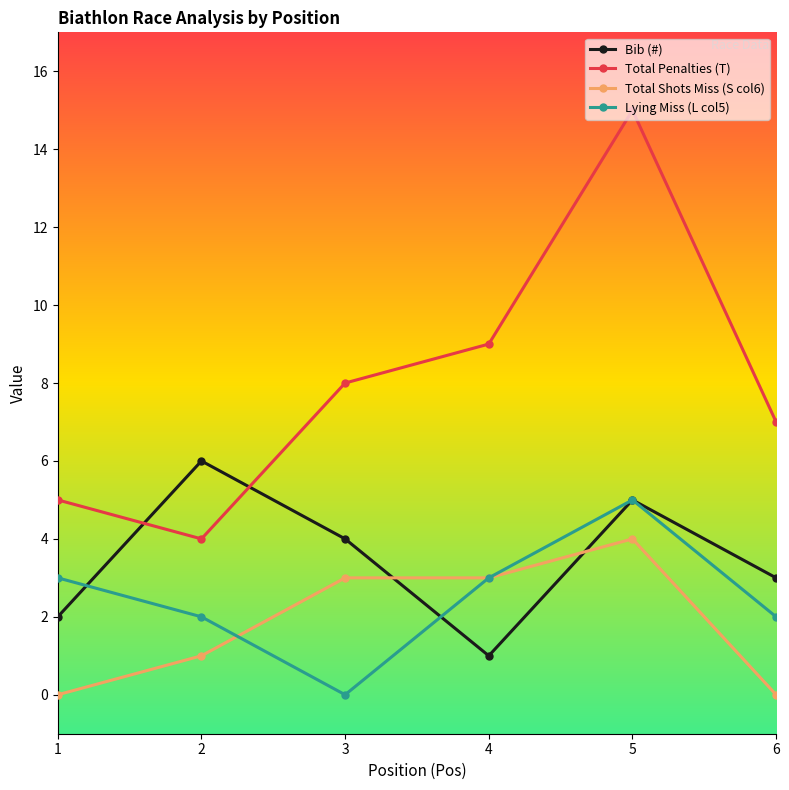

True or false: Bib (#) has a value of 5 at 5.

True